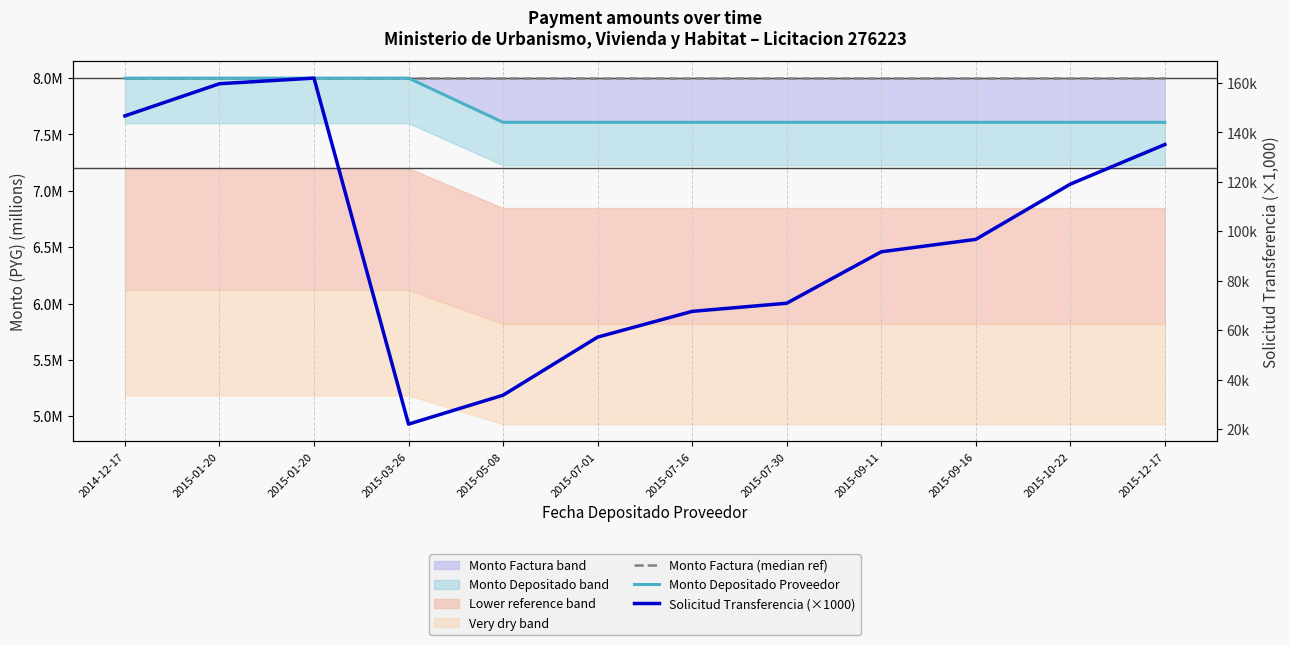

What is the approximate value of Monto Depositado Proveedor at 2014-12-17?

8.0